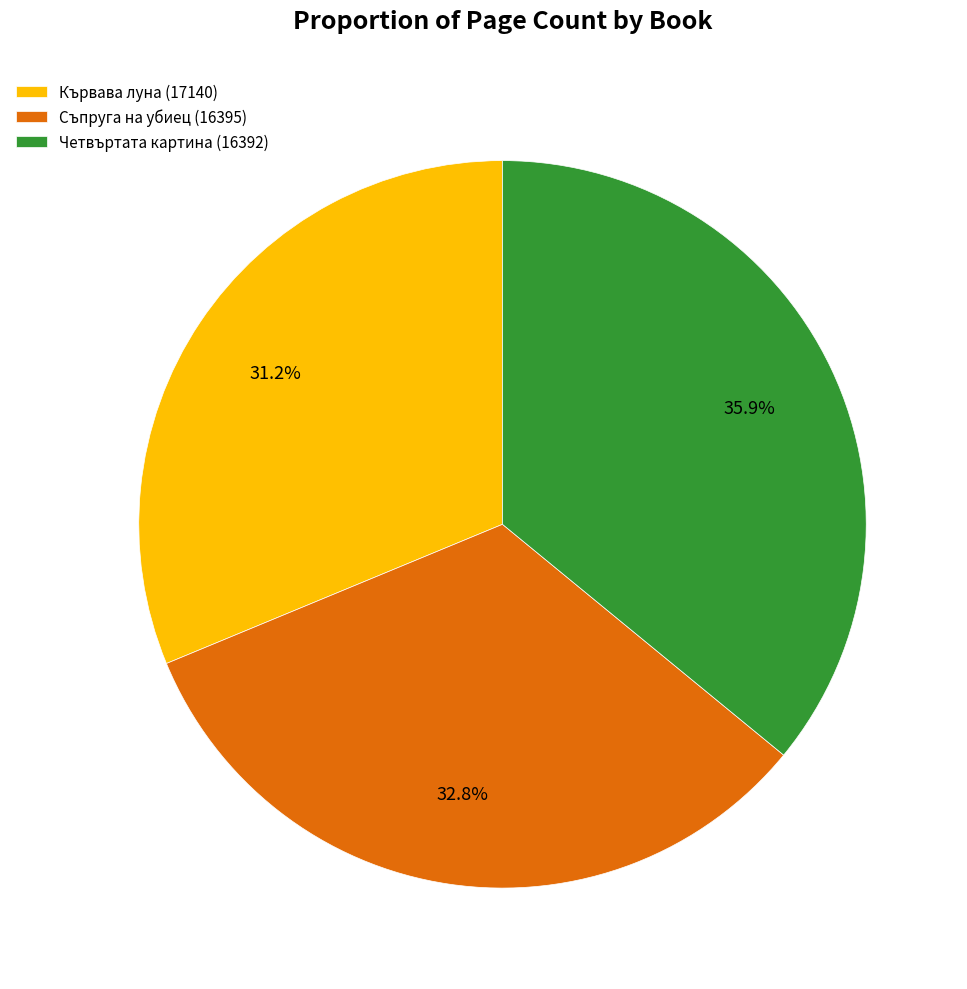

Rank the categories by value from highest to lowest.

Четвъртата картина (16392), Съпруга на убиец (16395), Кървава луна (17140)